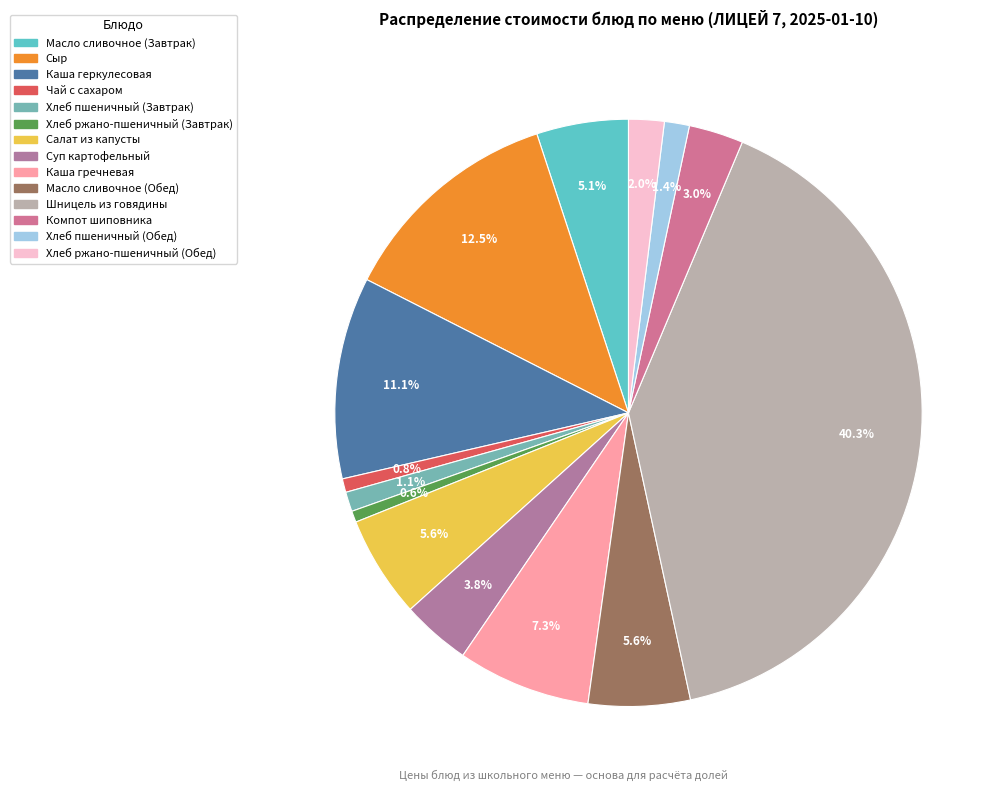

What portion of the pie excludes Масло сливочное (Завтрак)?

94.9%